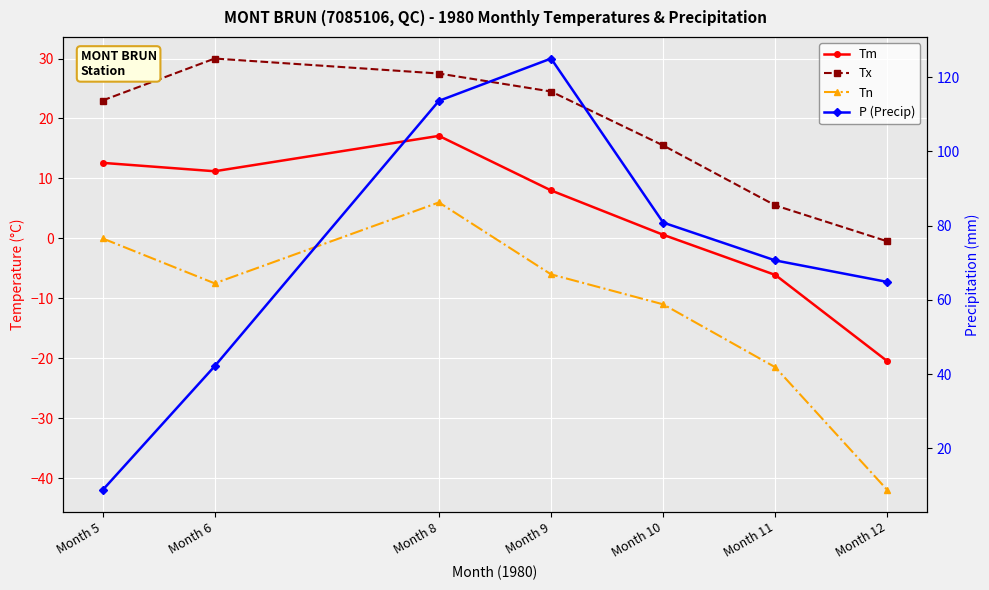

At how many categories does at least one series exceed 97?

2